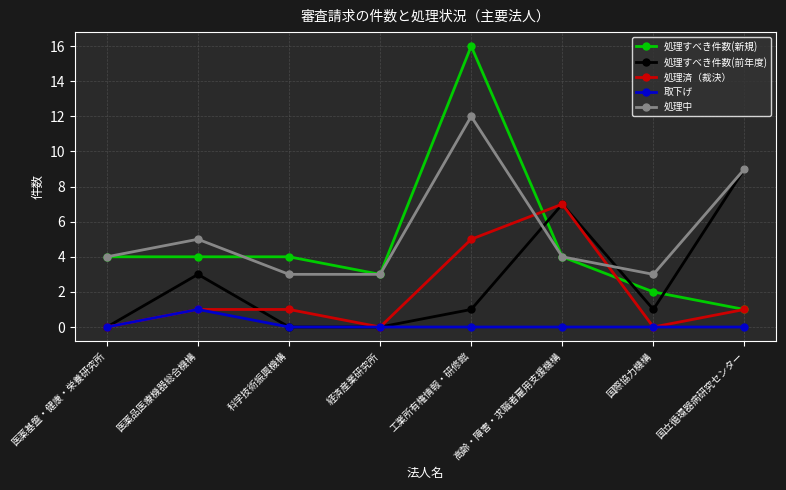

What is the difference between the highest and lowest values at 高齢・障害・求職者雇用支援機構?

7